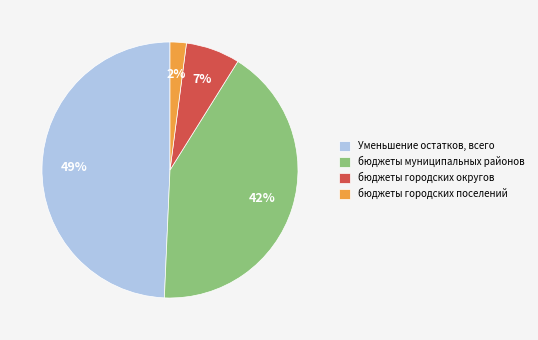

Between бюджеты муниципальных районов and бюджеты городских округов, which is larger?

бюджеты муниципальных районов